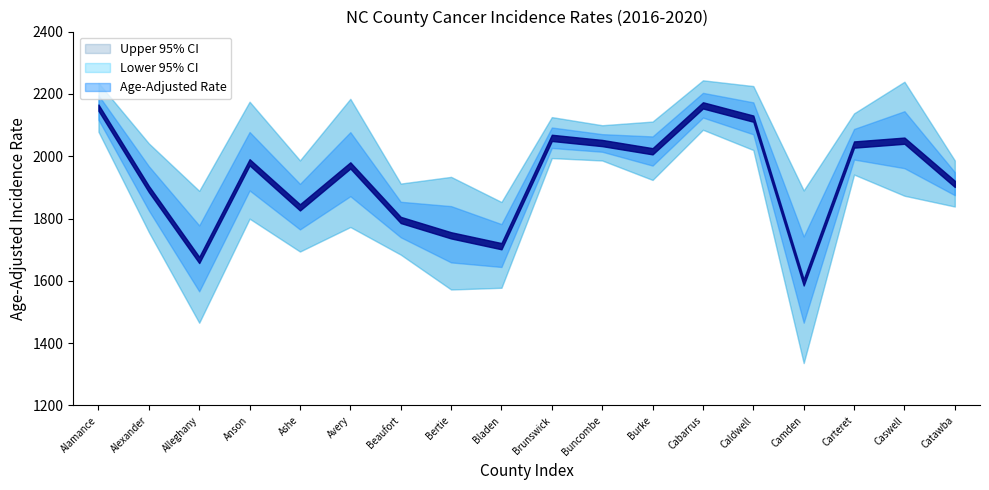

How many data points in Lower 95% CI are less than 1838?

9